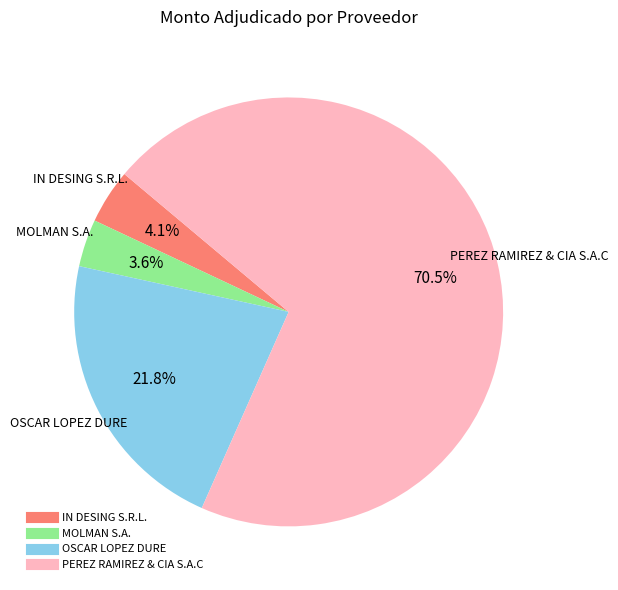

How many segments does this pie chart have?

4